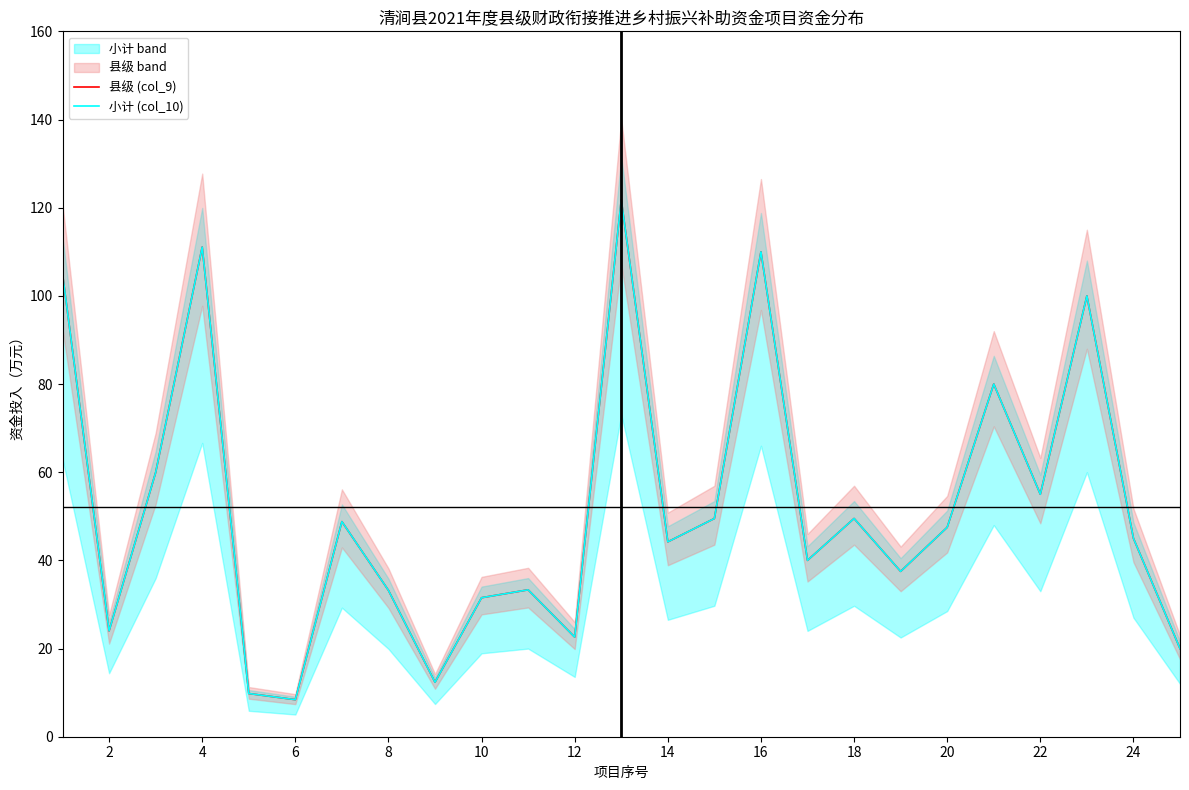

In 小计 (col_10), how many points are higher than both neighbors (excluding endpoints)?

8